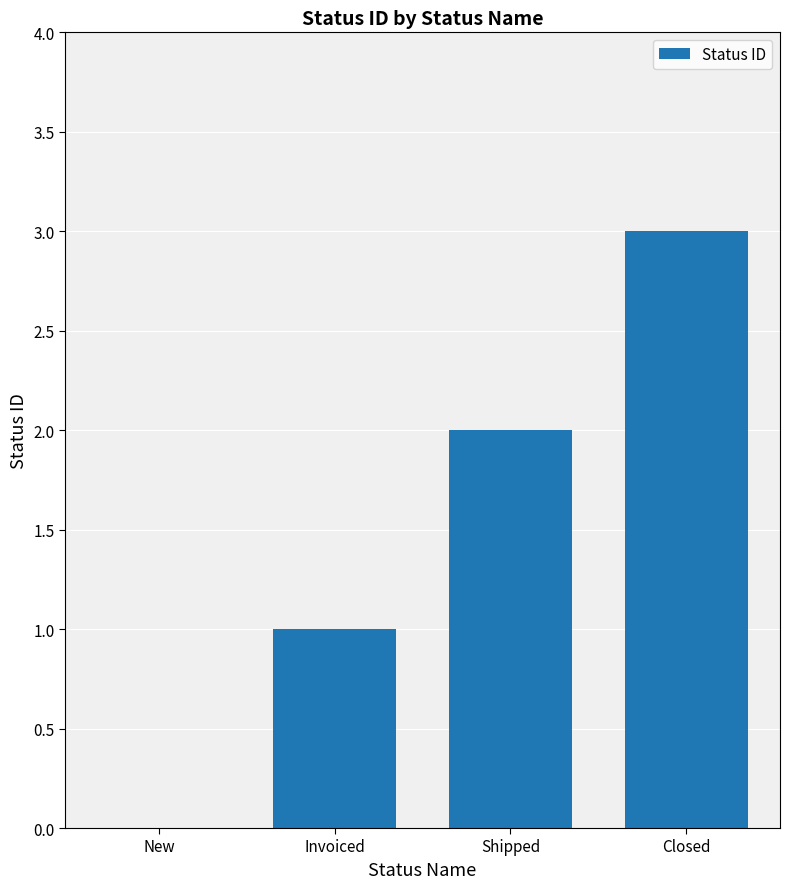

Where is the data nearest to the value 1?

Invoiced